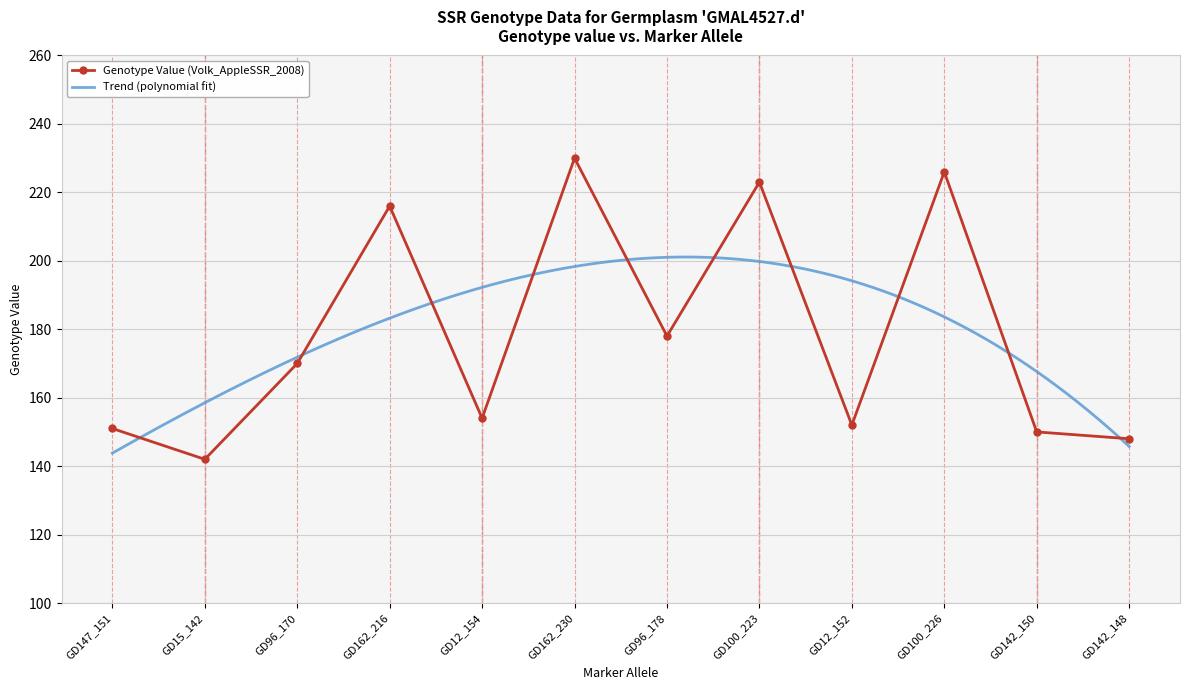

The value of Genotype Value (Volk_AppleSSR_2008) at GD147_151 is 229. True or false?

False